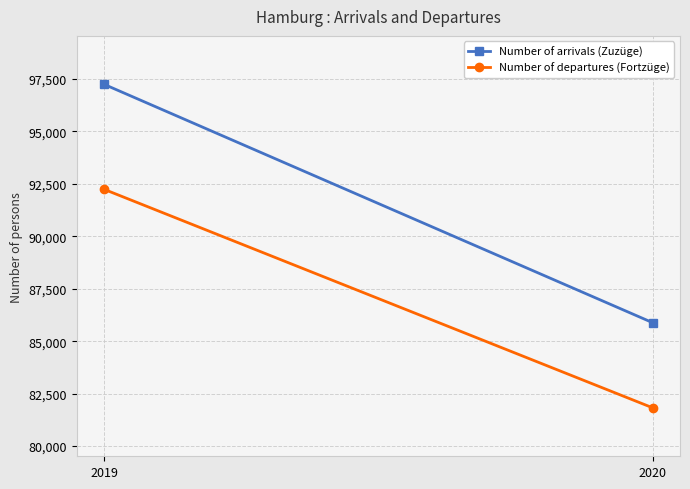

What is the total value across all series at 2020?

167713